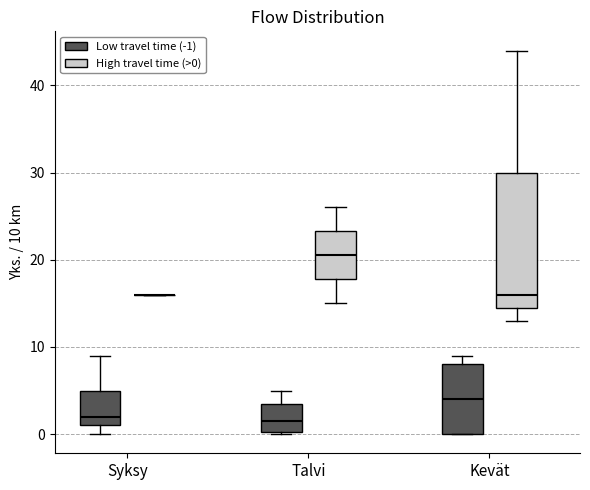

Comparing the boxes themselves (not the whiskers), which one is the tallest?

Kevät (High travel time (>0))